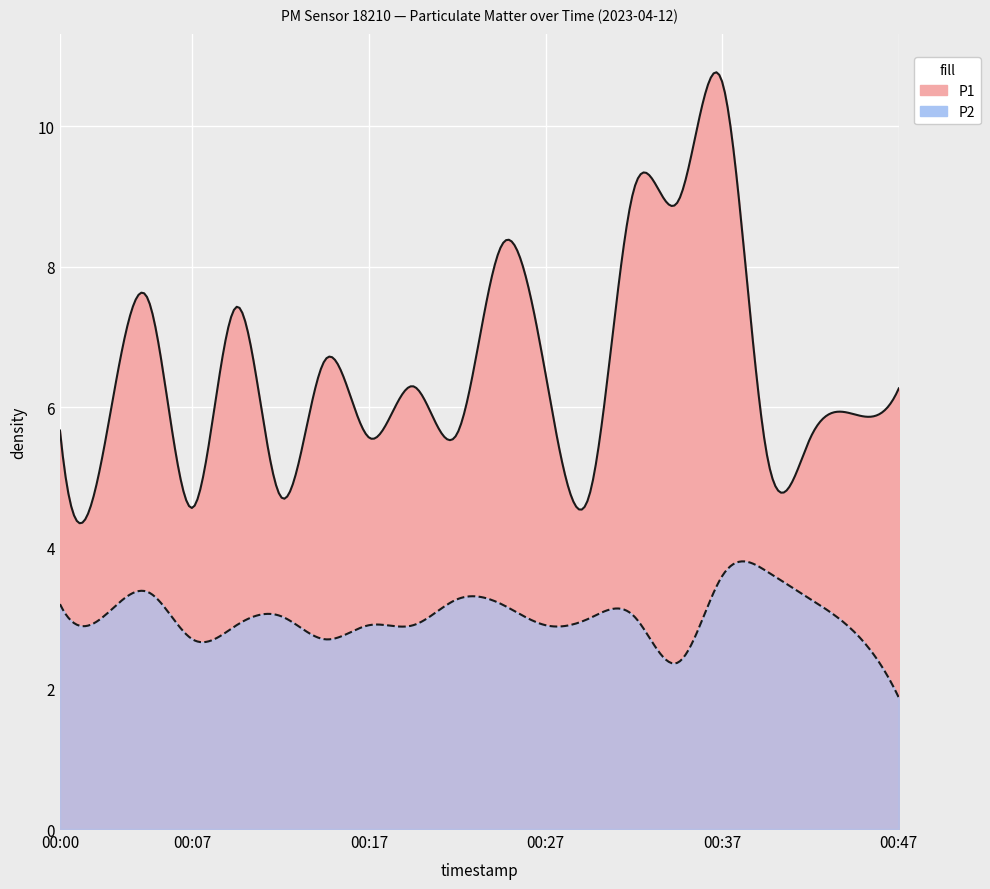

What is the difference between the maximum and minimum values in the P1 series?

6.1